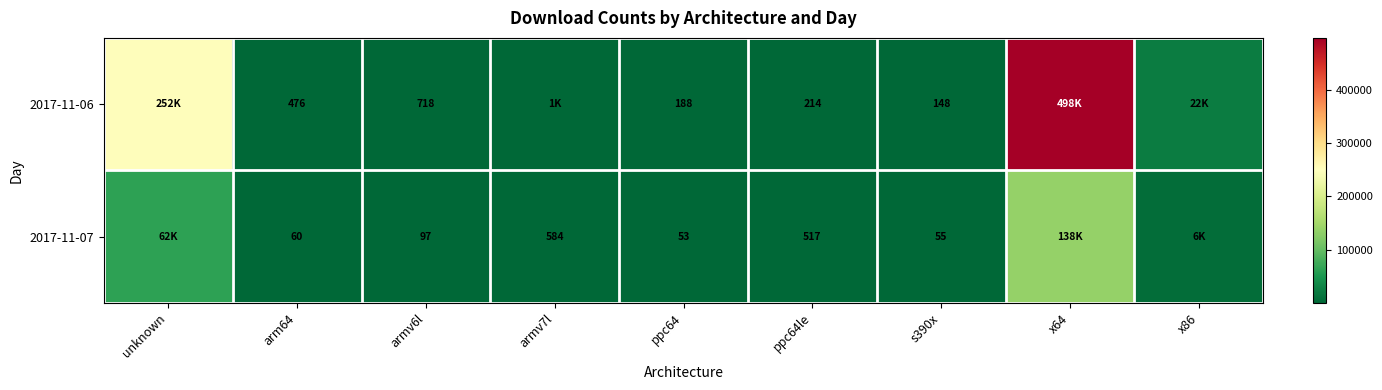

What is the difference between the highest and lowest values at x64?

360115